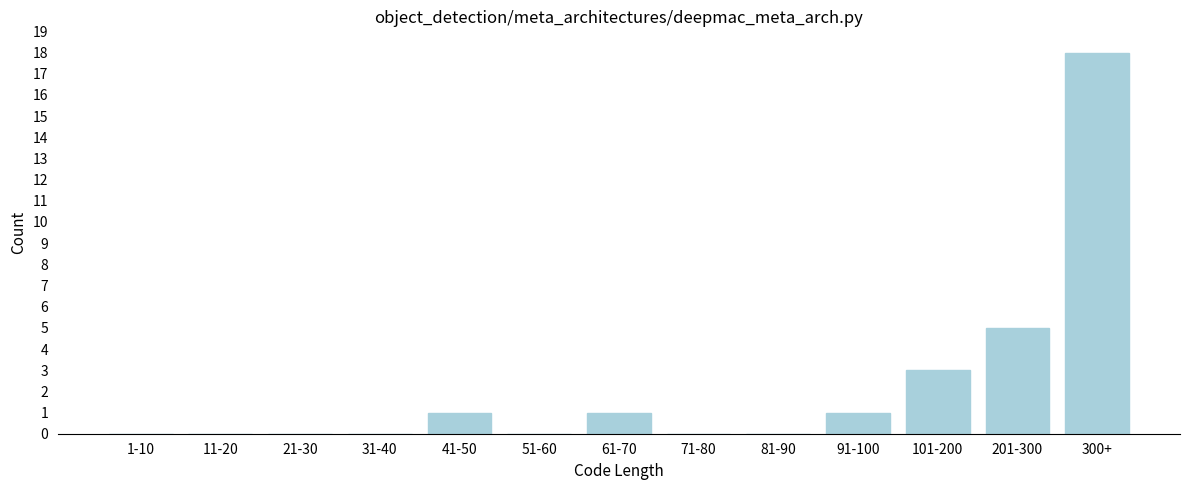

Reading left to right, list all the values displayed in this chart.

1-10=0	11-20=0	21-30=0	31-40=0	41-50=1	51-60=0	61-70=1	71-80=0	81-90=0	91-100=1	101-200=3	201-300=5	300+=18